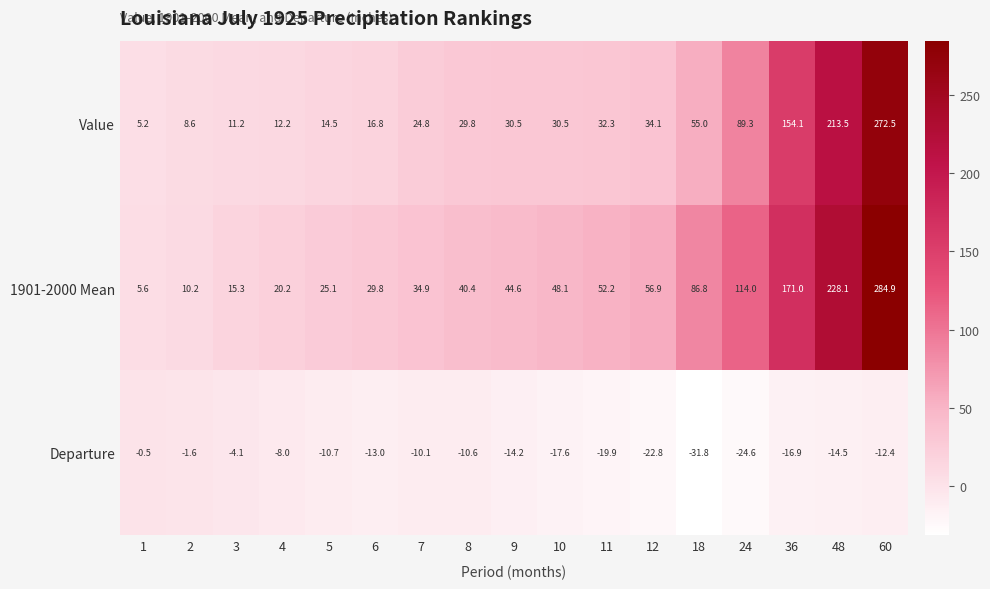

Between 1 and 8, which series saw the biggest shift?

1901-2000 Mean